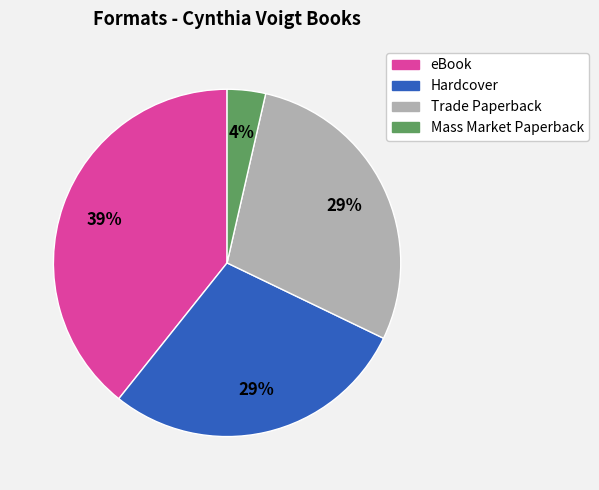

To the nearest percent, what percentage of the pie is Hardcover?

29%